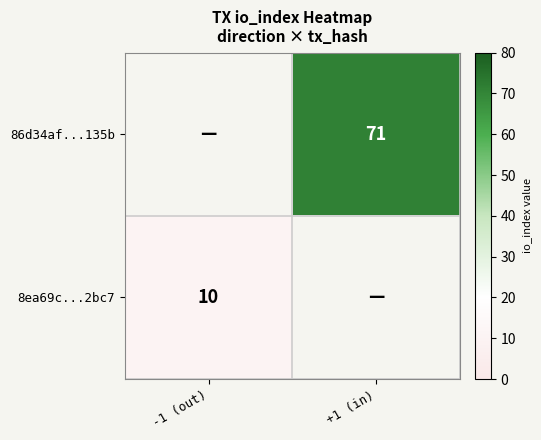

Which has a higher value, +1 (in) or -1 (out)?

+1 (in)